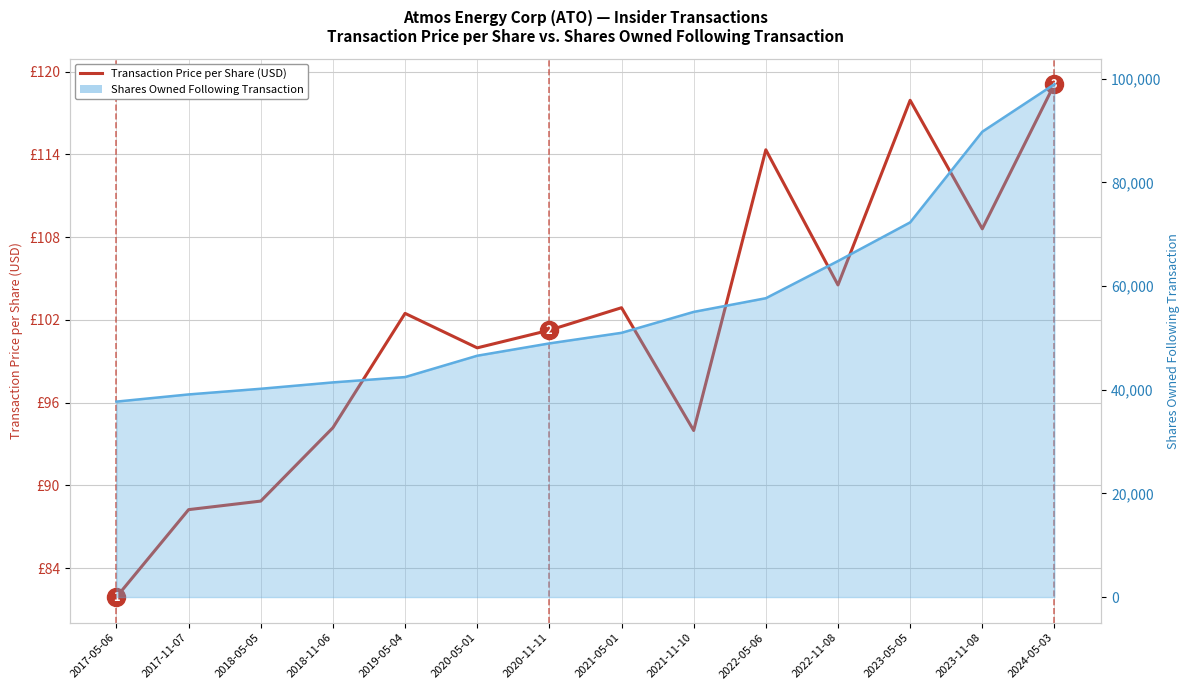

At how many categories does at least one series exceed 93660?

1